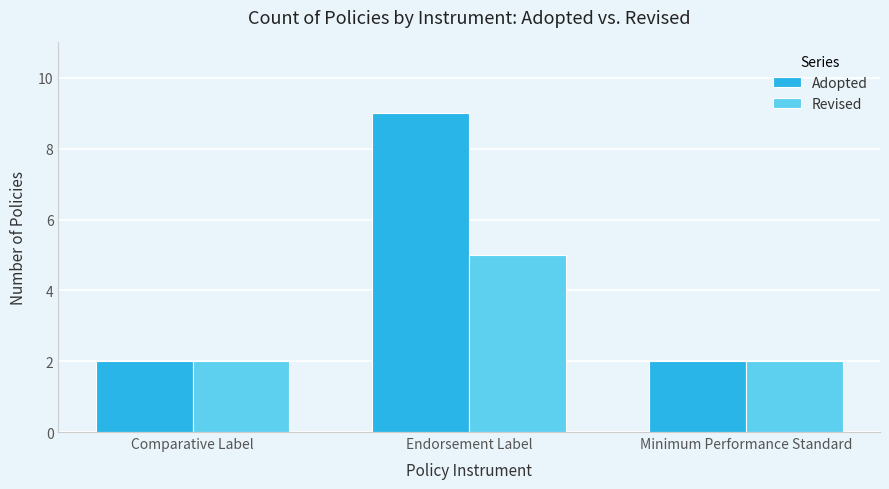

Between Comparative Label and Endorsement Label, which series saw the biggest shift?

Adopted